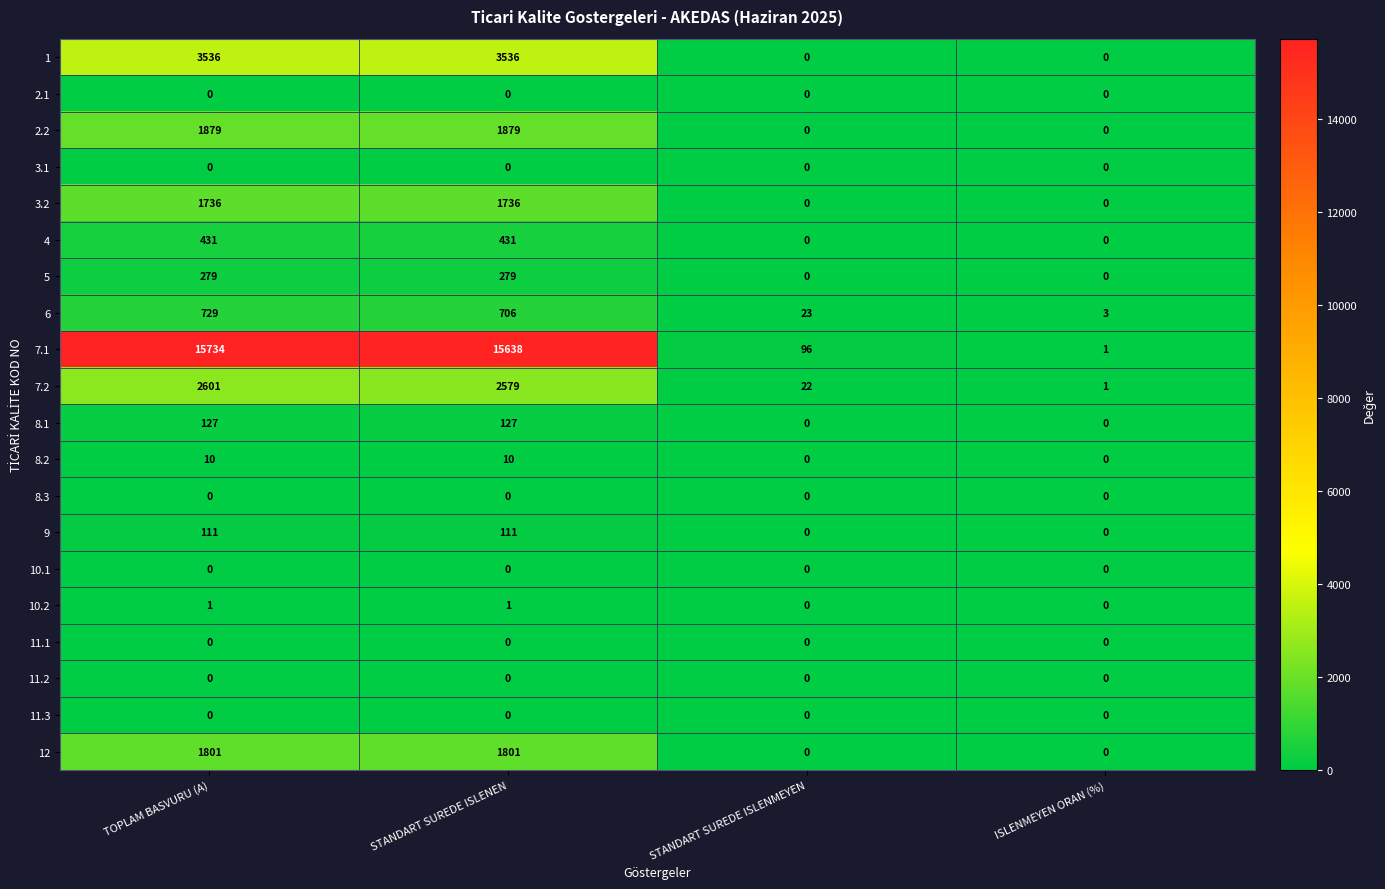

What is the highest value of the 2.2 series?

1879